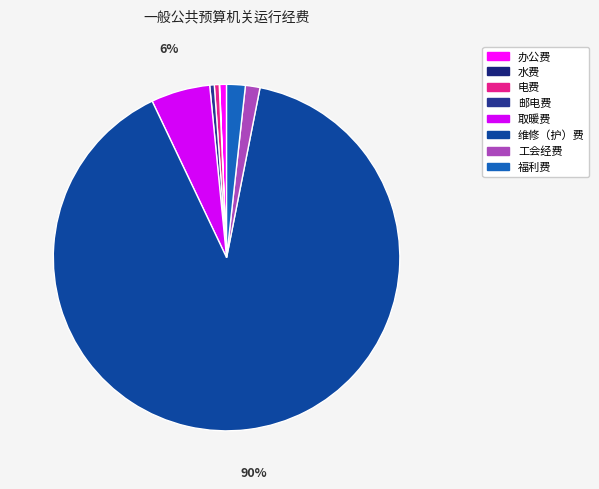

Count the number of slices in the pie.

8